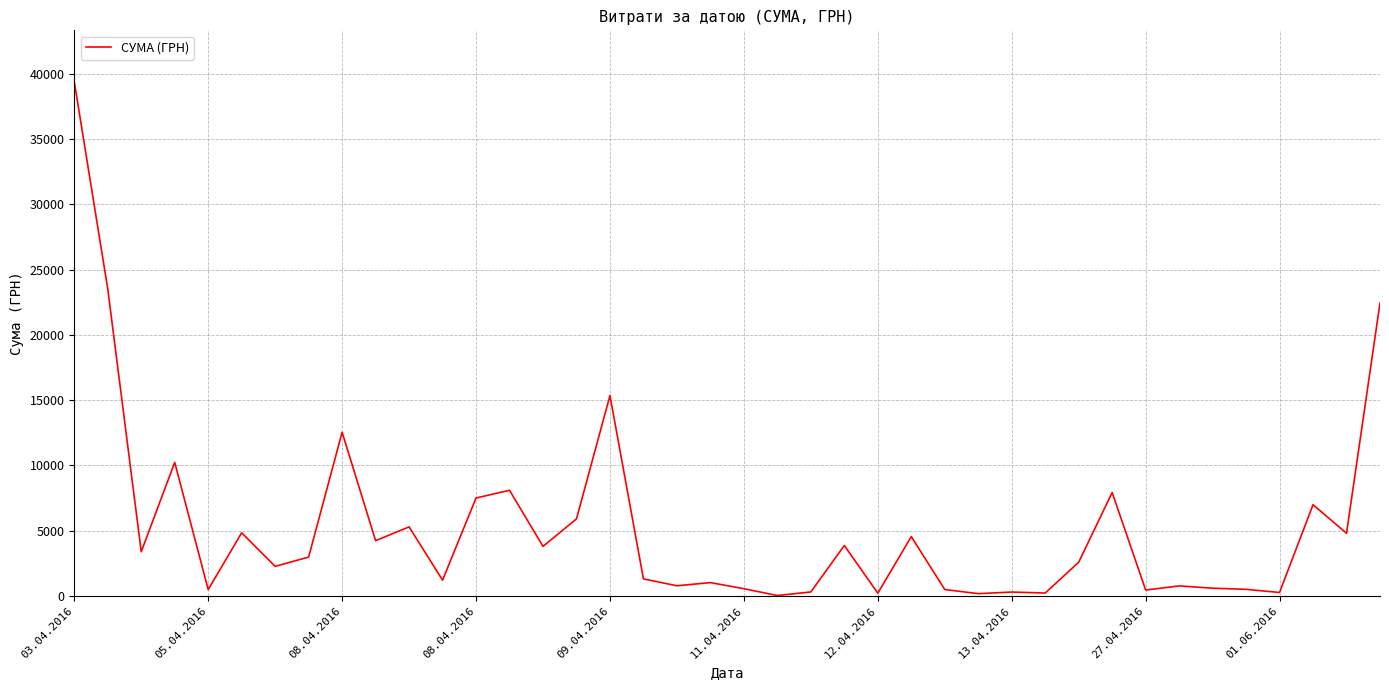

What is the minimum value shown in the chart?

29.9